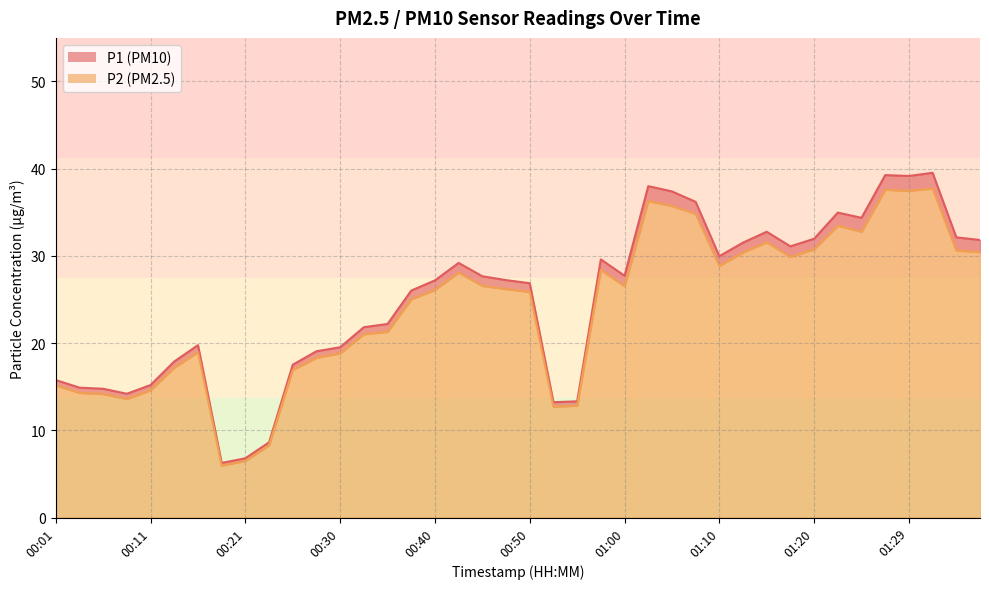

Reading left to right, transcribe all the data shown in this chart.

P1: 15.8	14.9	14.8	14.2	15.2	17.9	19.8	6.3	6.8	8.6	17.5	19.1	19.5	21.8	22.2	26.0	27.2	29.2	27.7	27.2	26.9	13.2	13.3	29.6	27.7	38.0	37.4	36.2	30.0	31.5	32.8	31.1	32.0	35.0	34.4	39.3	39.2	39.5	32.1	31.8
P2: 15.2	14.3	14.2	13.6	14.6	17.2	19.0	6.0	6.5	8.3	16.9	18.3	18.8	21.0	21.3	25.0	26.1	28.1	26.6	26.2	25.9	12.7	12.8	28.4	26.5	36.3	35.7	34.8	28.9	30.4	31.6	29.9	30.8	33.5	32.8	37.6	37.5	37.7	30.6	30.4